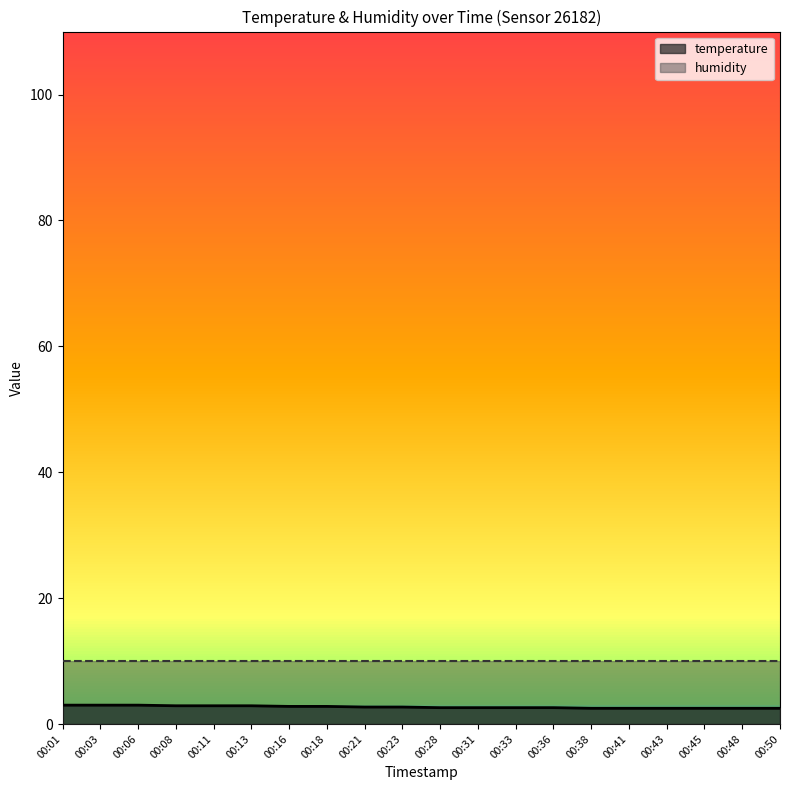

What is the value of the 11th point from the left?

2.6